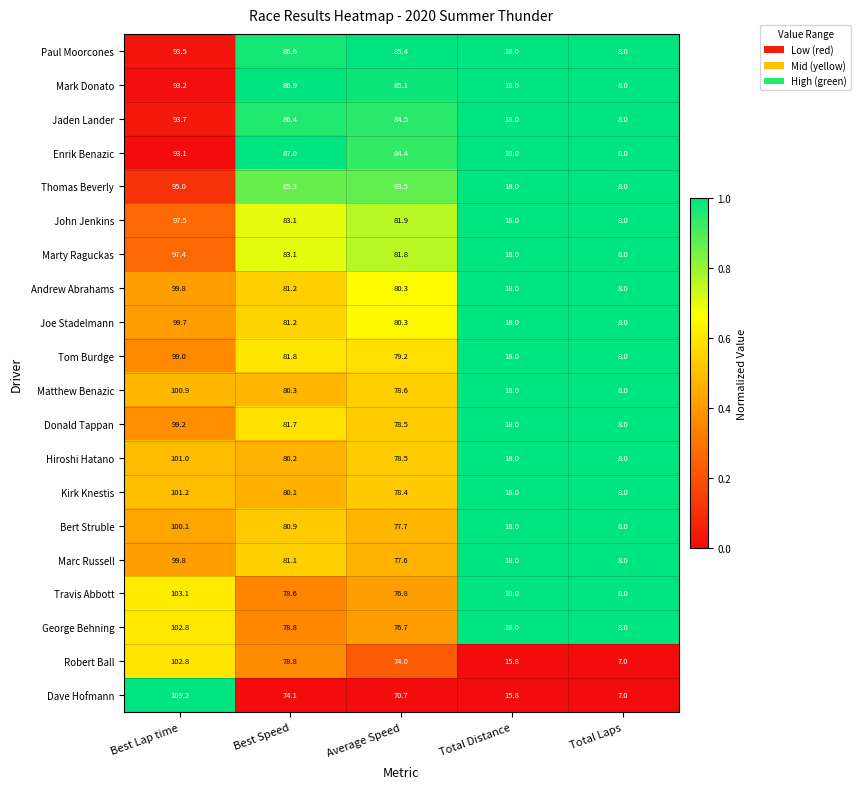

Rank the categories by Bert Struble value from lowest to highest.

Total Laps, Total Distance, Average Speed, Best Speed, Best Lap time